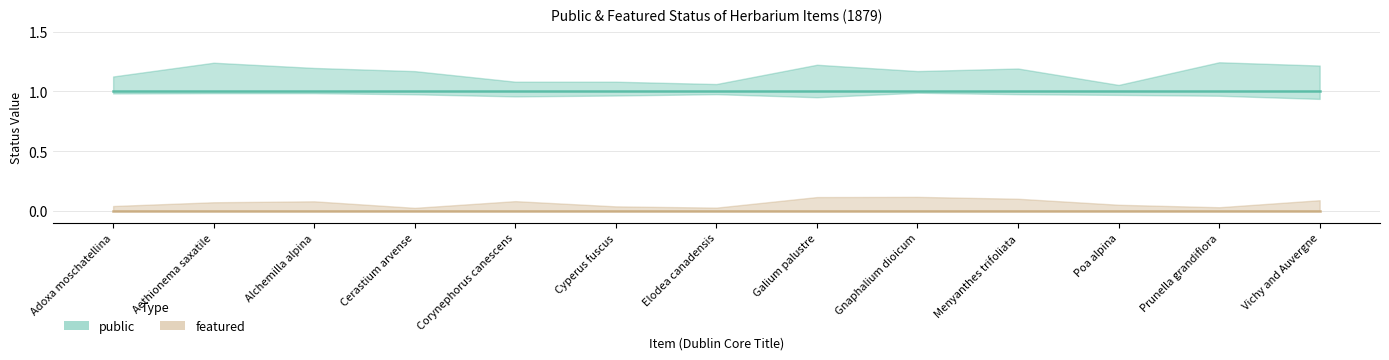

Which has a higher value, Elodea canadensis or Galium palustre?

Elodea canadensis